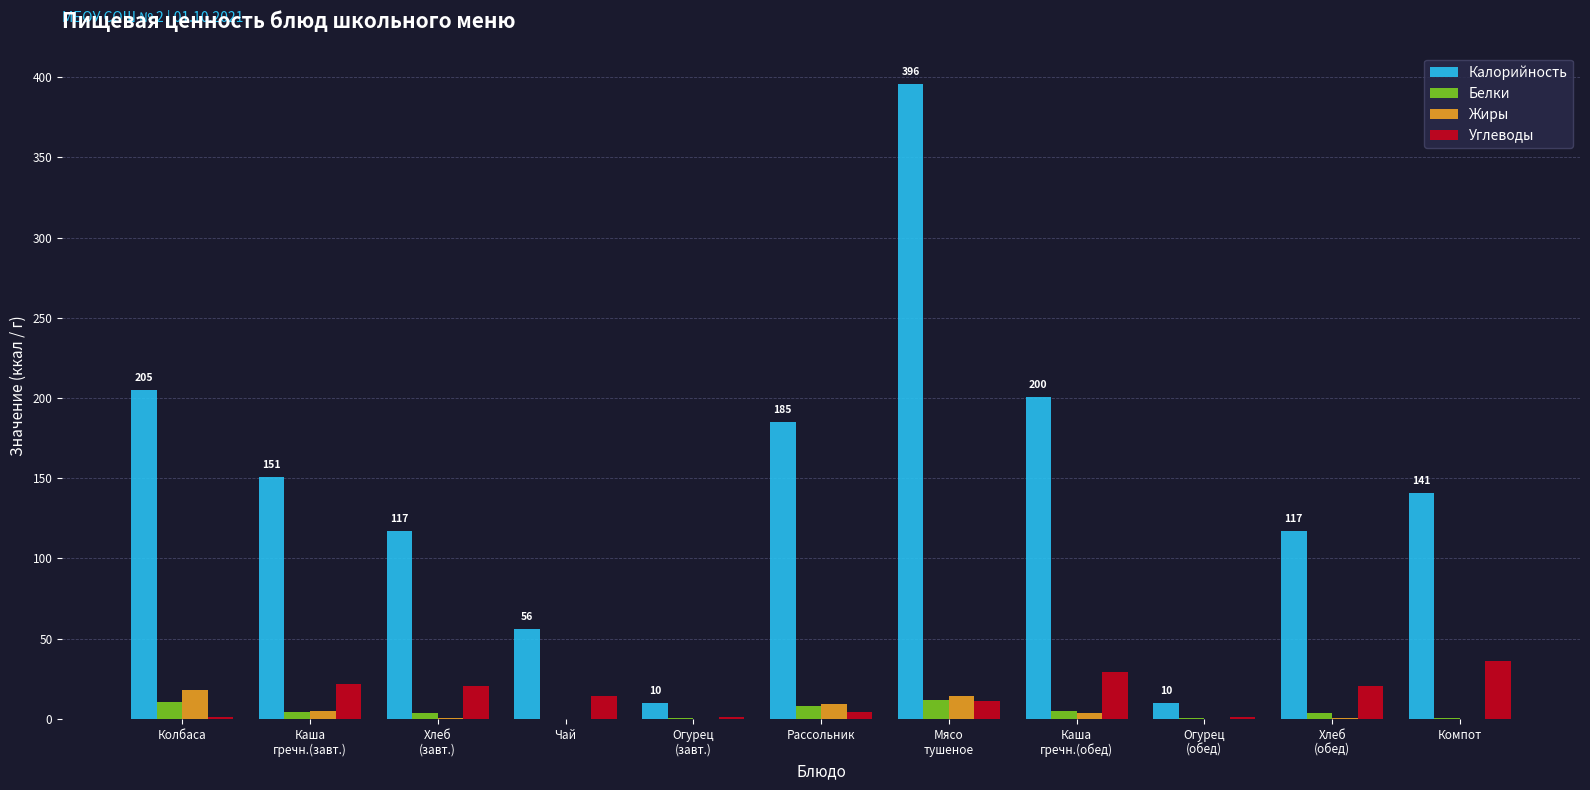

What is the greatest value displayed?

395.5